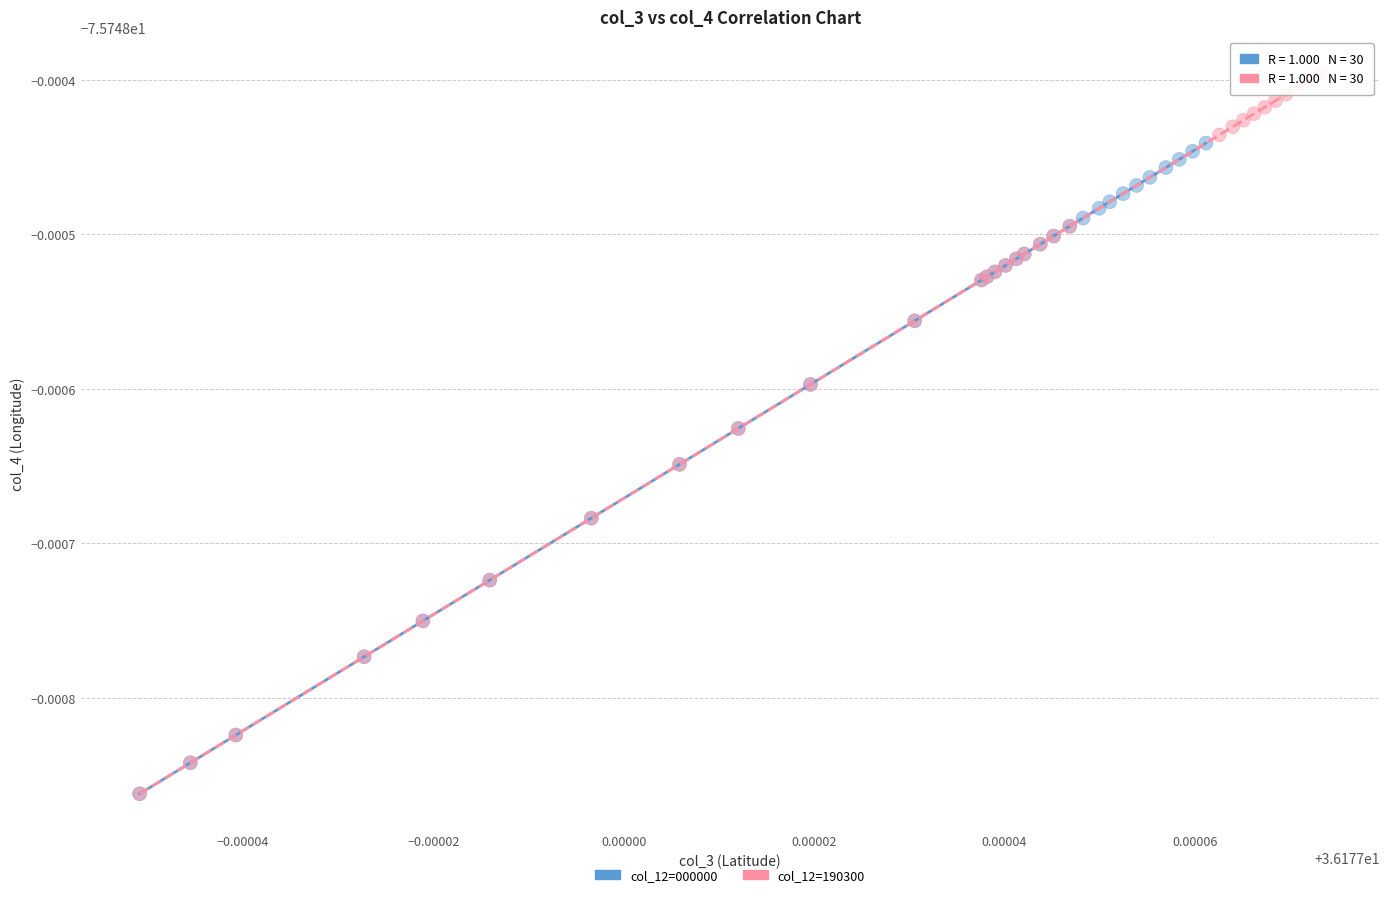

Which series reaches the maximum Y coordinate?

col_12=190300